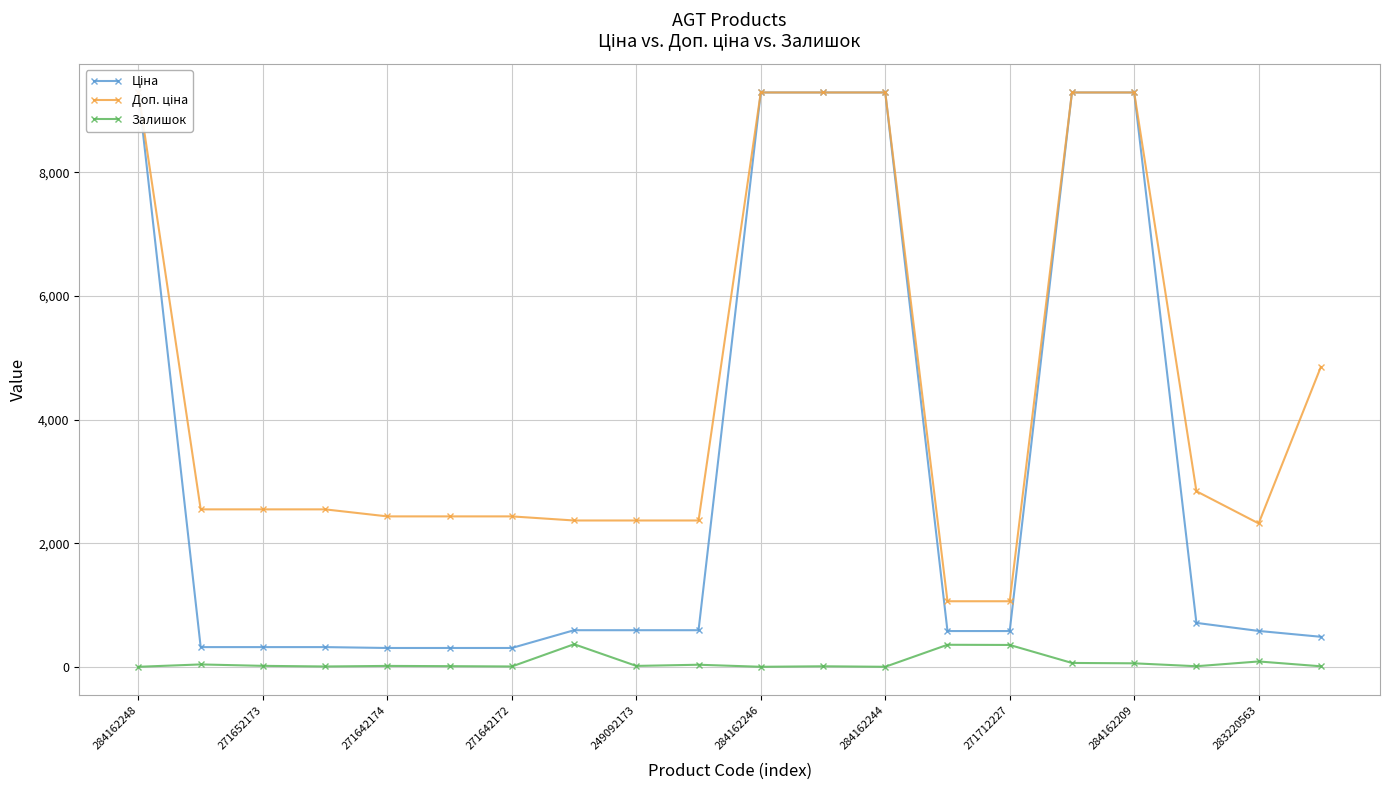

What is the highest value of the Залишок series?

365